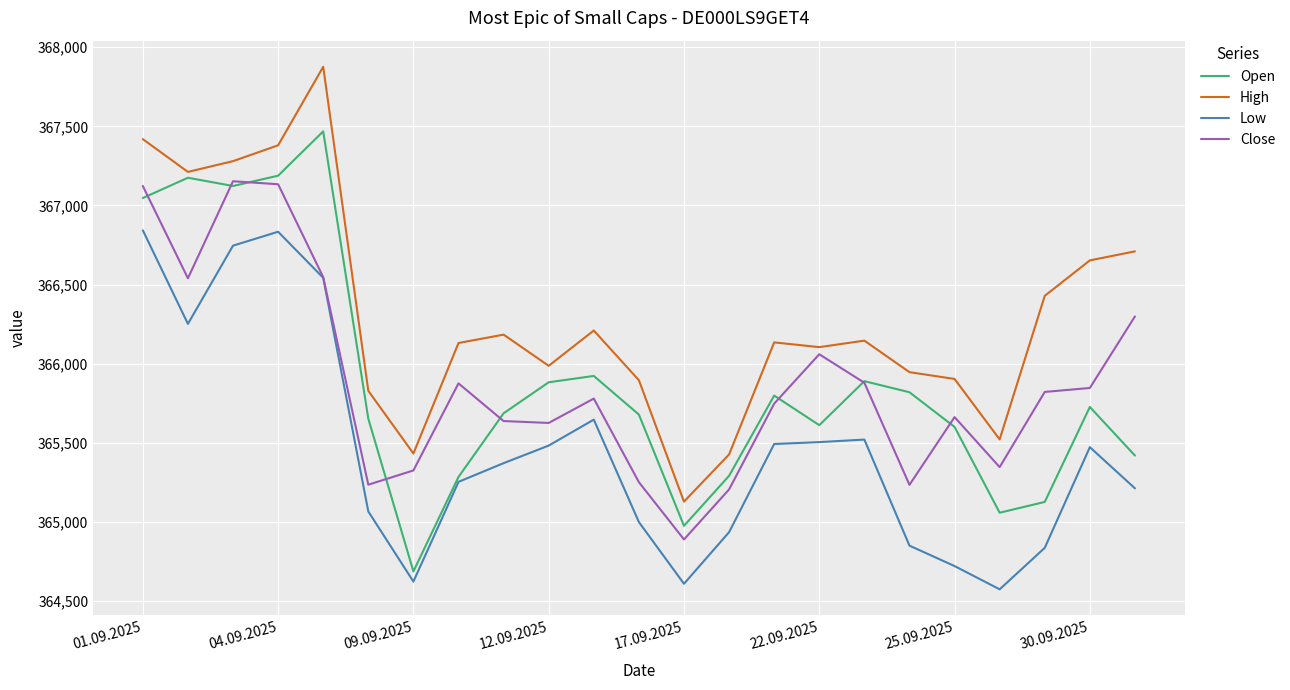

True or false: Low and Open cross at least once.

False